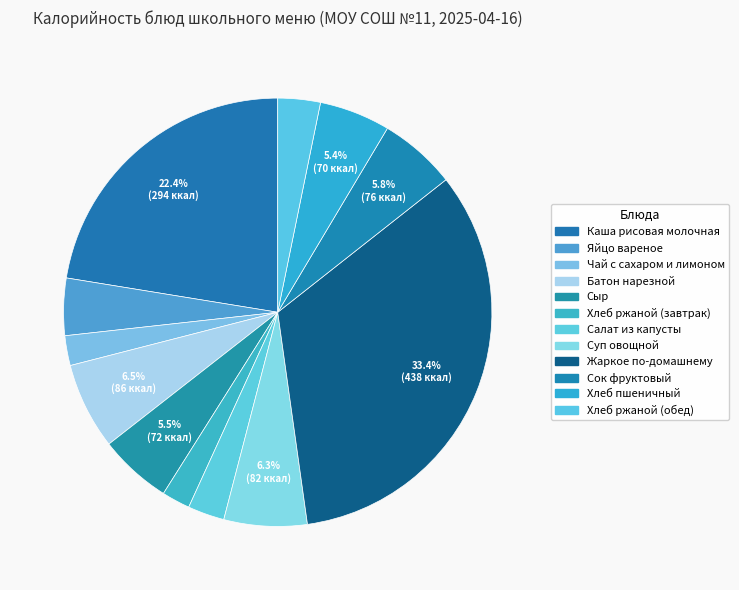

Rank the categories by value from lowest to highest.

Хлеб ржаной (завтрак), Чай с сахаром и лимоном, Салат из капусты, Хлеб ржаной (обед), Яйцо вареное, Хлеб пшеничный, Сыр, Сок фруктовый, Суп овощной, Батон нарезной, Каша рисовая молочная, Жаркое по-домашнему